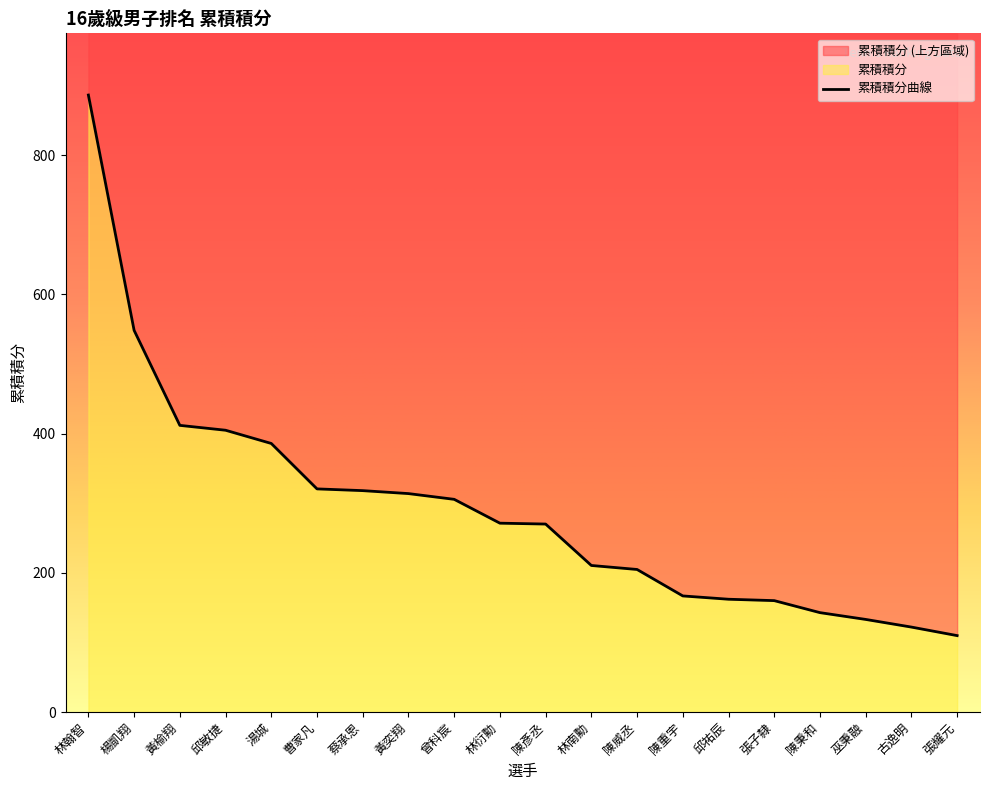

Reading left to right, list all the values displayed in this chart.

林翰智=886.2	楊凱翔=548.2	黃榆翔=411.8	邱敏捷=404.8	湯城=385.8	曹家凡=320.5	蔡承恩=318.0	黃奕翔=313.8	曾科宸=305.5	林衍勳=271.2	陳彥丞=270.0	林南勳=210.5	陳威丞=204.8	陳重宇=166.8	邱祐辰=162.0	張子隸=160.0	陳秉和=142.8	巫秉融=133.0	古逸明=122.0	張耀元=109.8